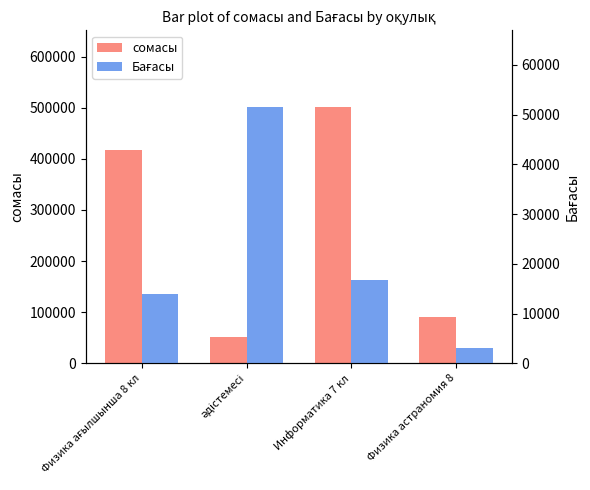

List the series in order of their peak value, highest first.

сомасы, Бағасы